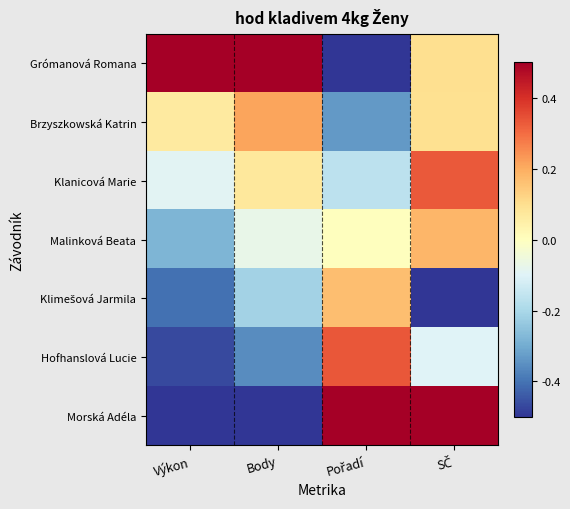

Which series has the widest spread of values?

Grómanová Romana